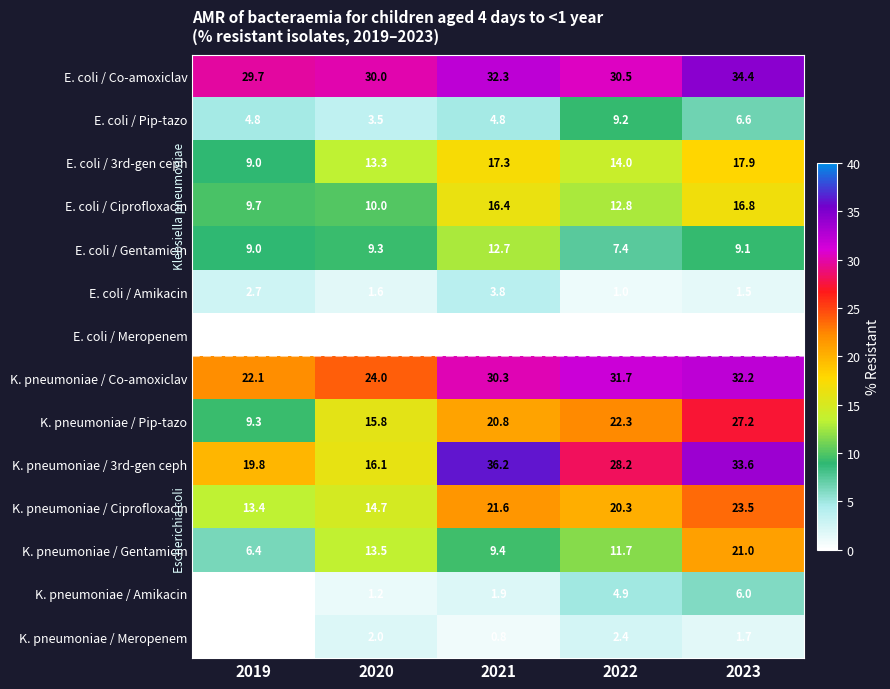

What is the sum of all E. coli / Pip-tazo values?

28.9